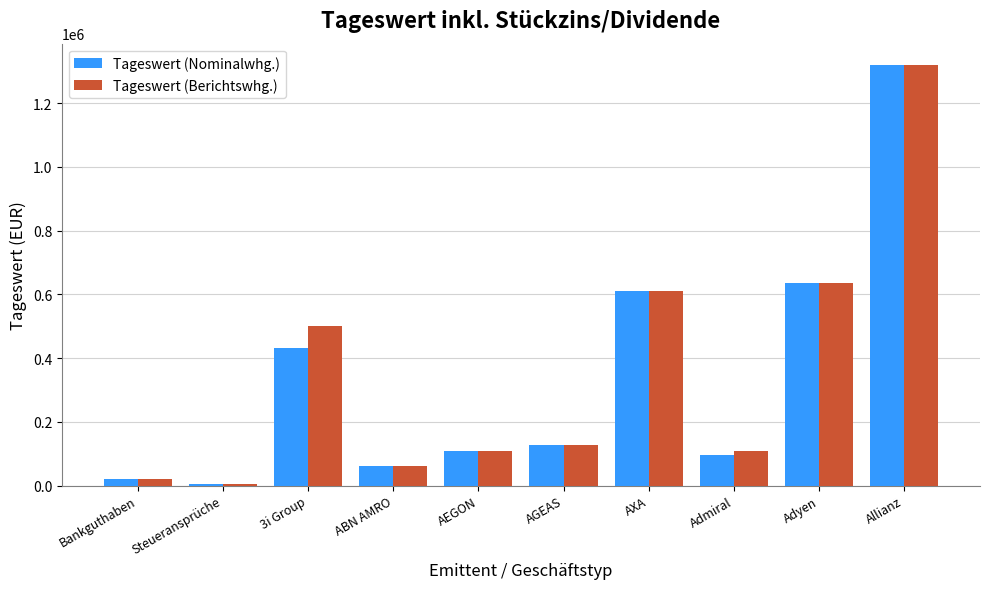

Which category has the highest value across all series?

Allianz